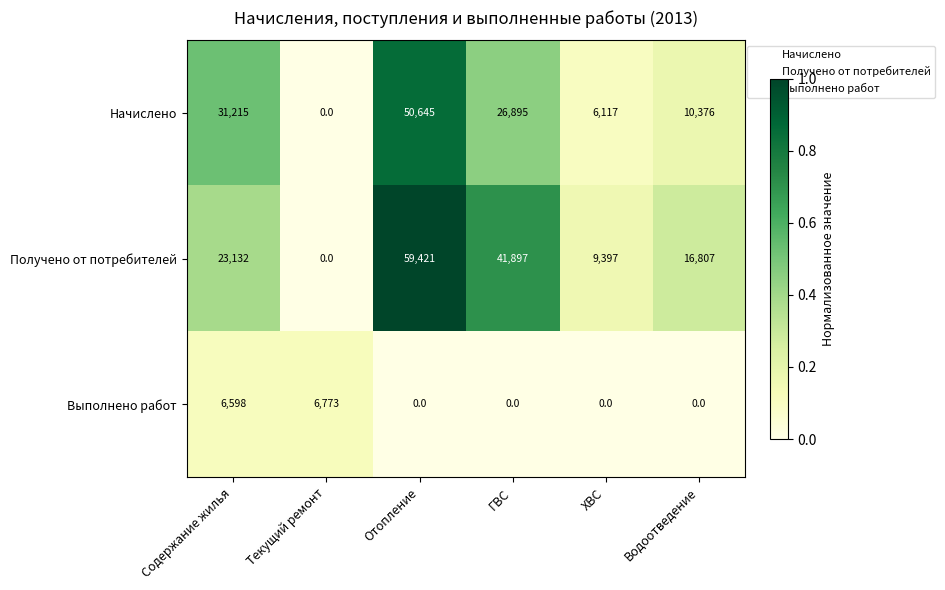

Rank the series by their average value, from lowest to highest.

Выполнено работ, Начислено, Получено от потребителей